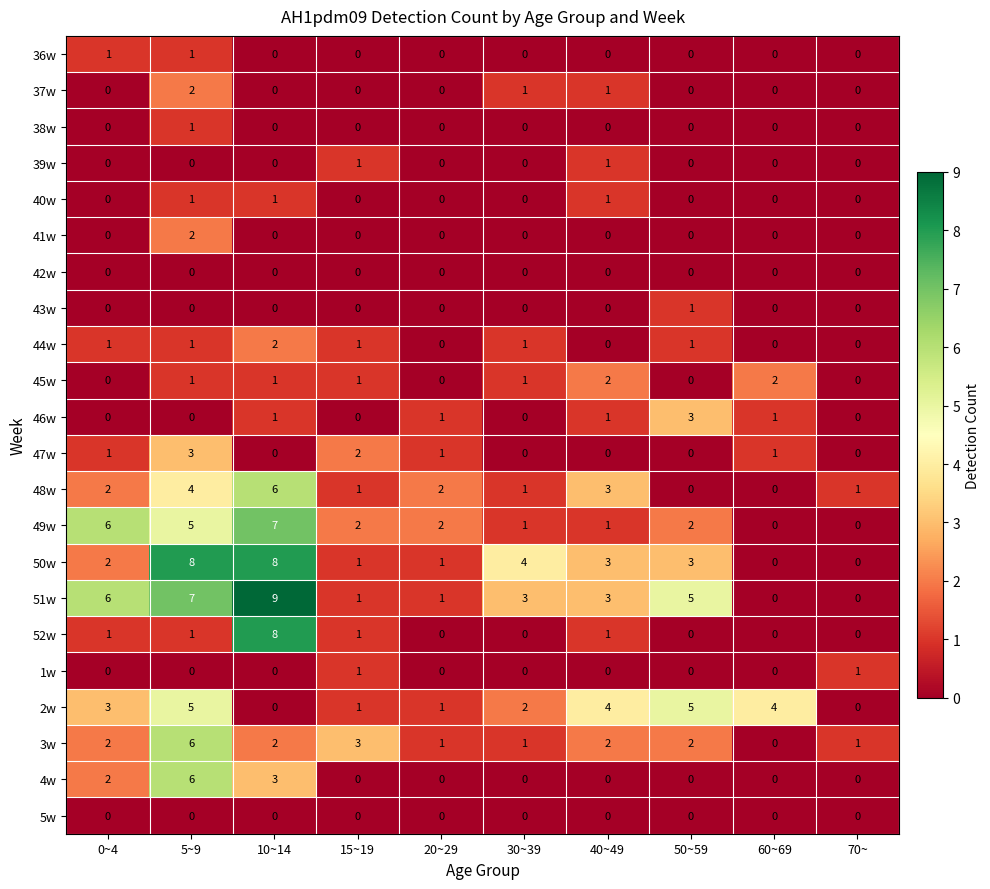

At which label does 49w reach its peak?

10~14